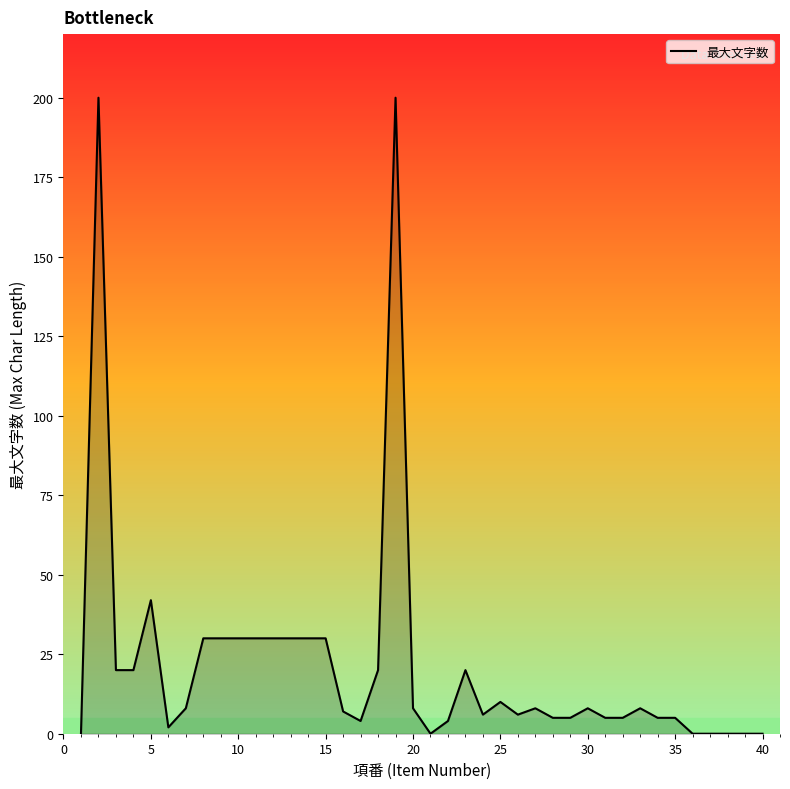

What is the difference between the maximum and minimum values?

200